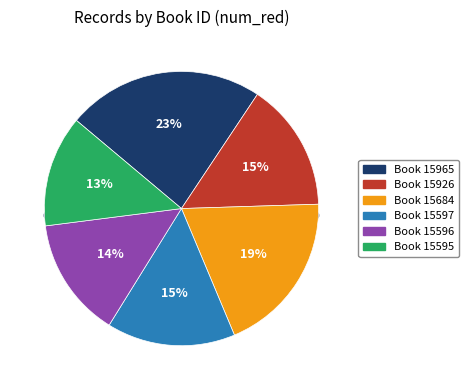

True or false: 15597 accounts for 15% of the total.

True